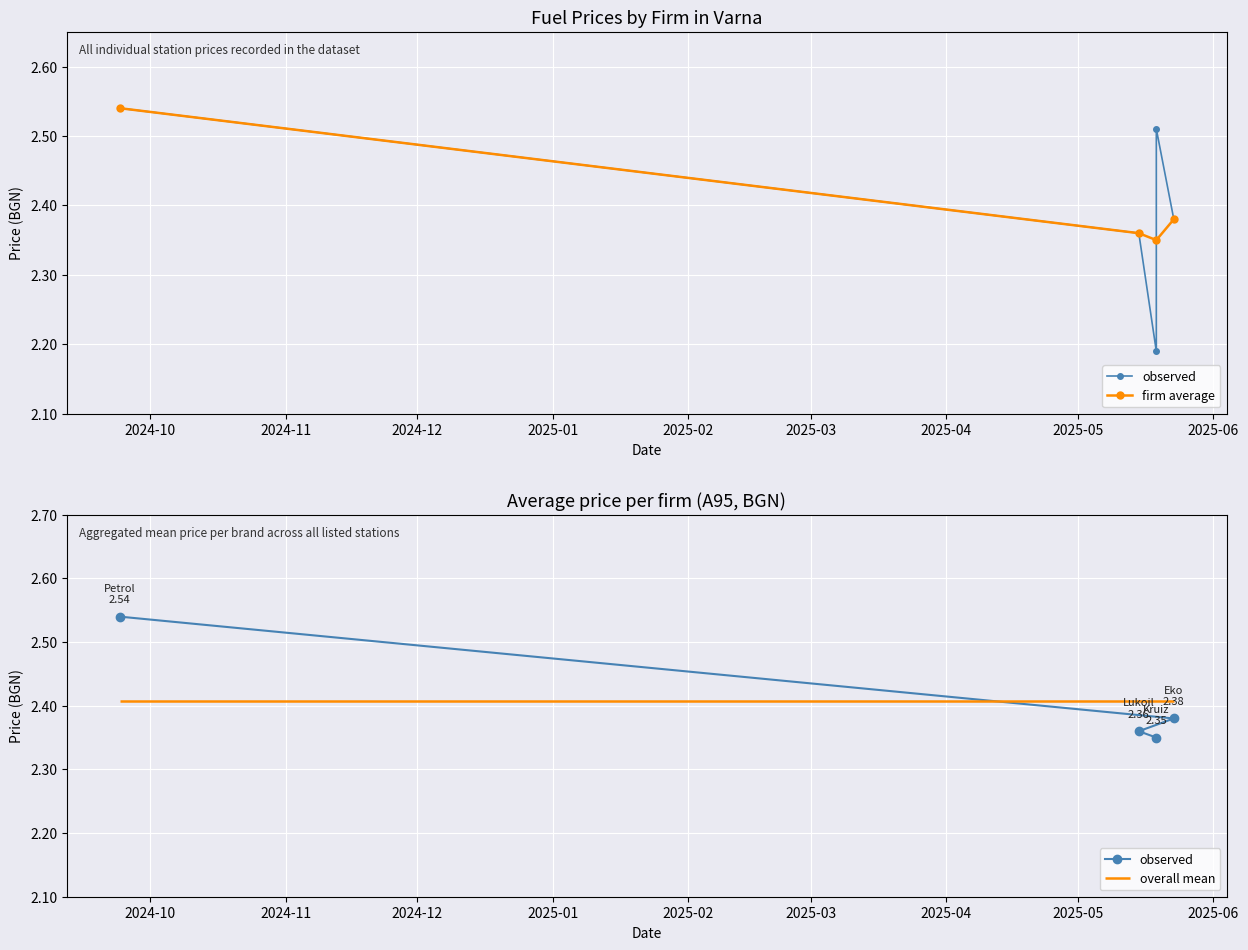

True or false: firm average and observed intersect in this chart.

False